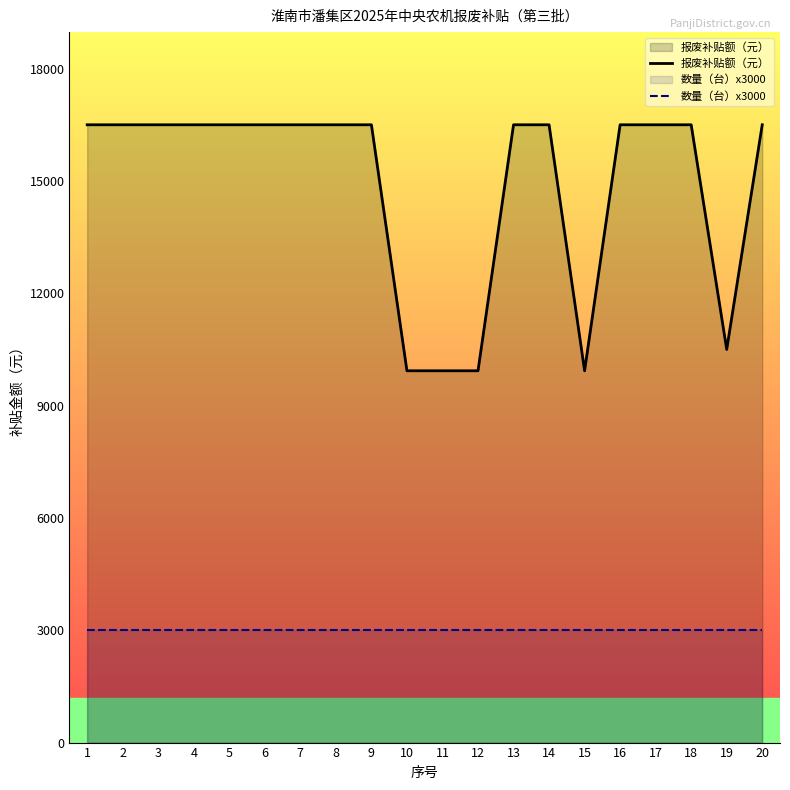

At which category does the chart reach its peak across all series?

1